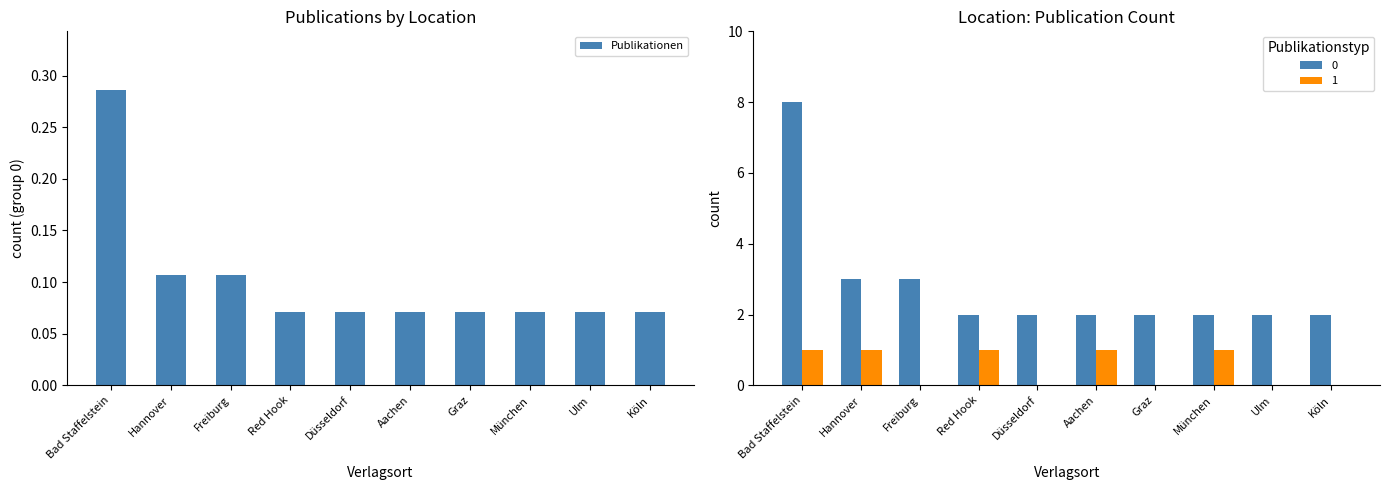

Where is the data nearest to the value 0?

Red Hook